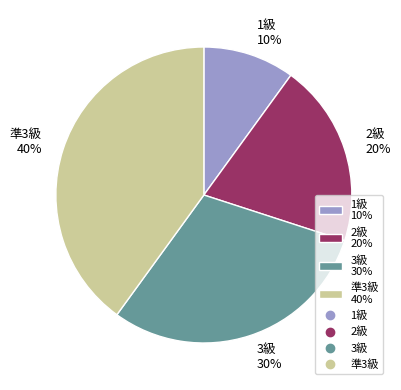

Do 2級 20% and 準3級 40% together represent more than half of the pie?

Yes